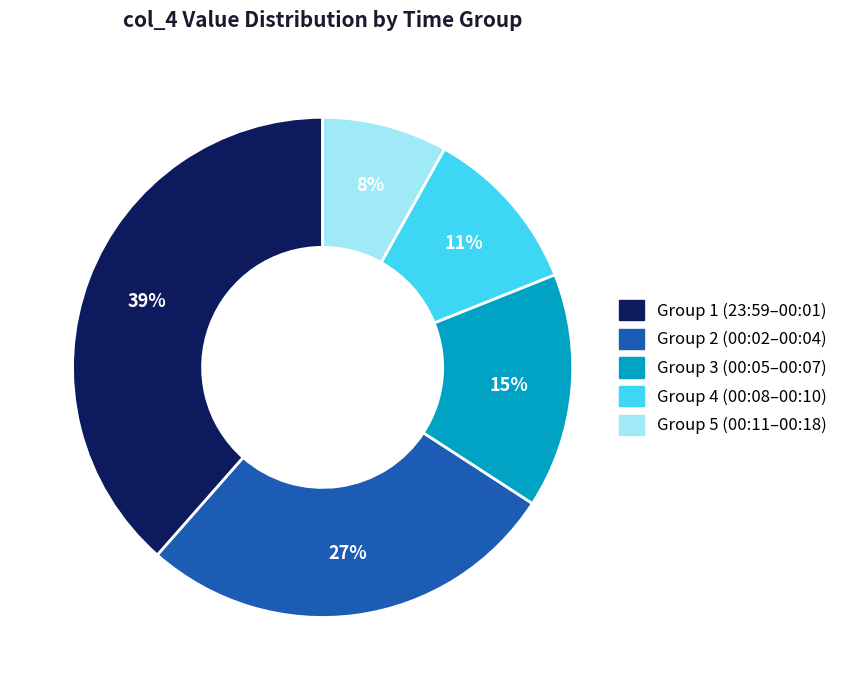

Count the number of slices in the pie.

5